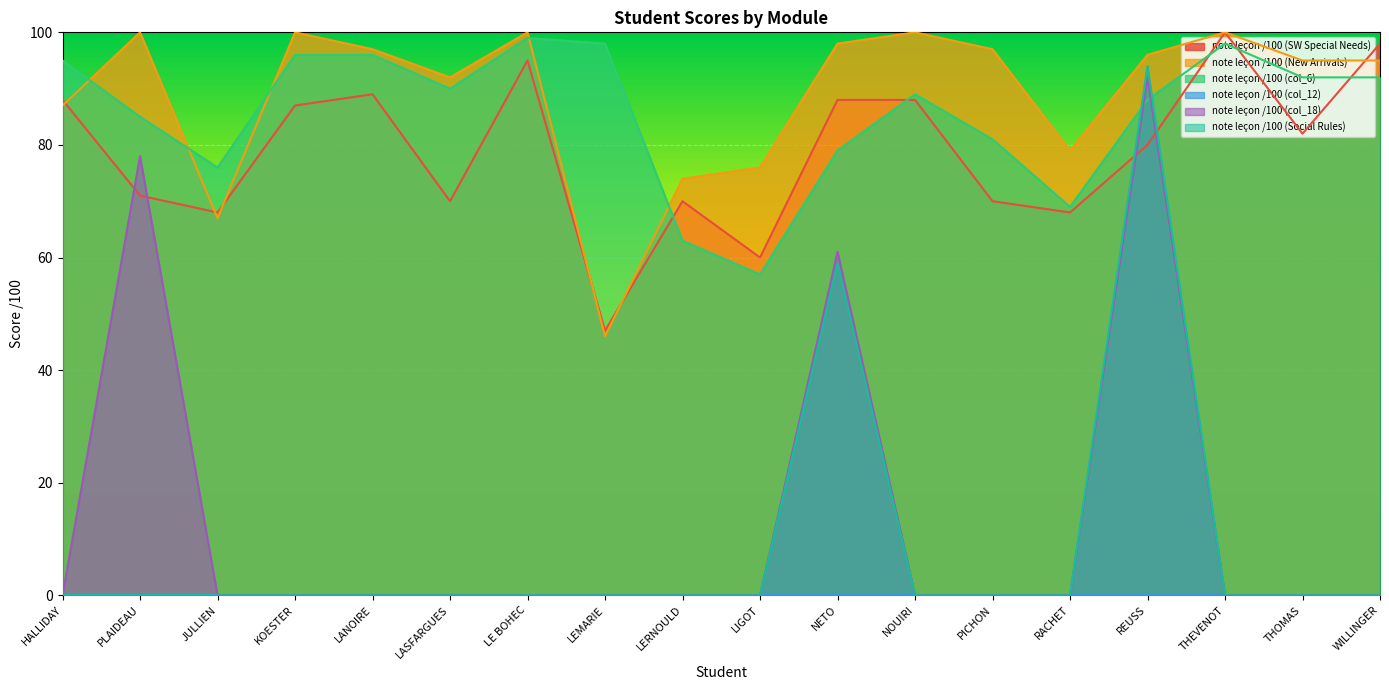

What is the difference between the maximum and second lowest values in the note leçon /100 (New Arrivals) series?

33